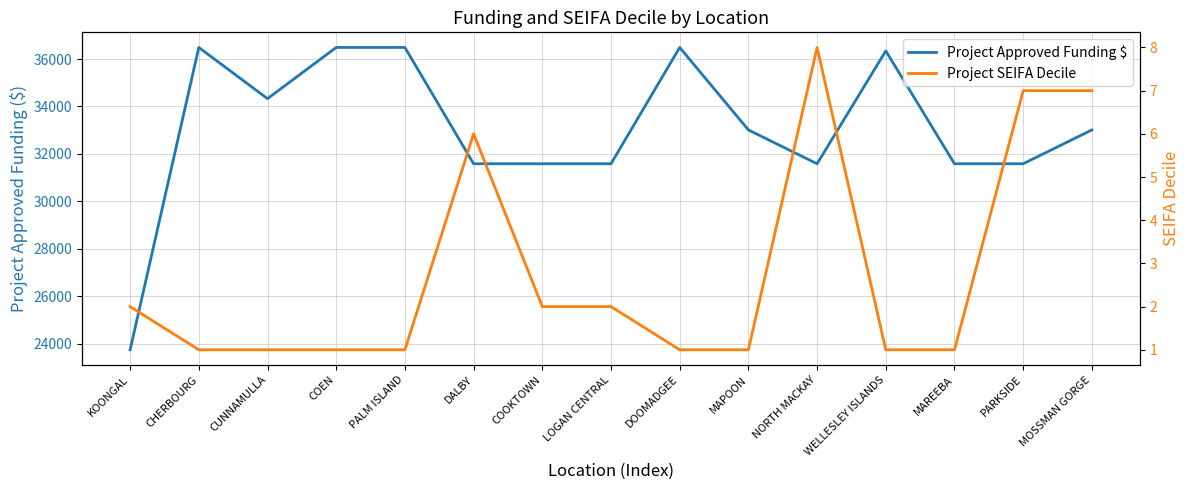

True or false: Project SEIFA Decile and Project Approved Funding $ cross at least once.

False